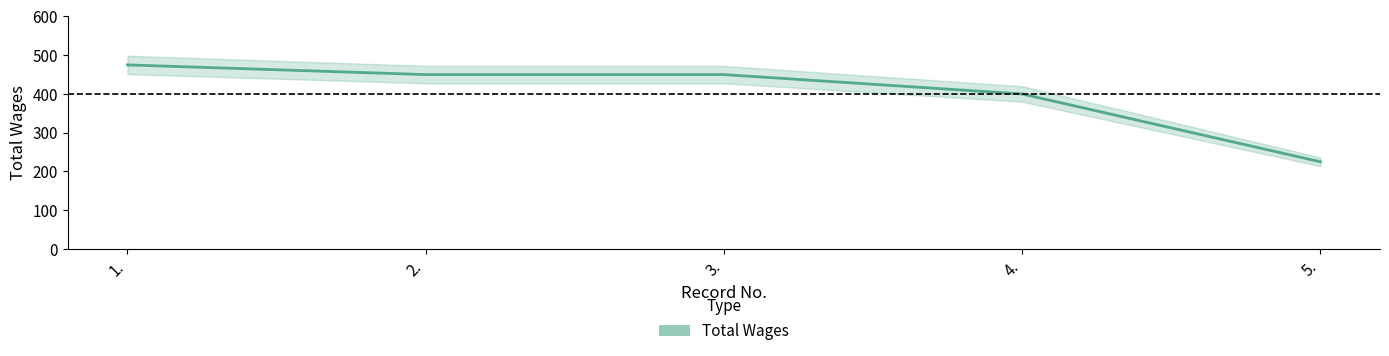

What is the label of the 4th point from the left?

4.